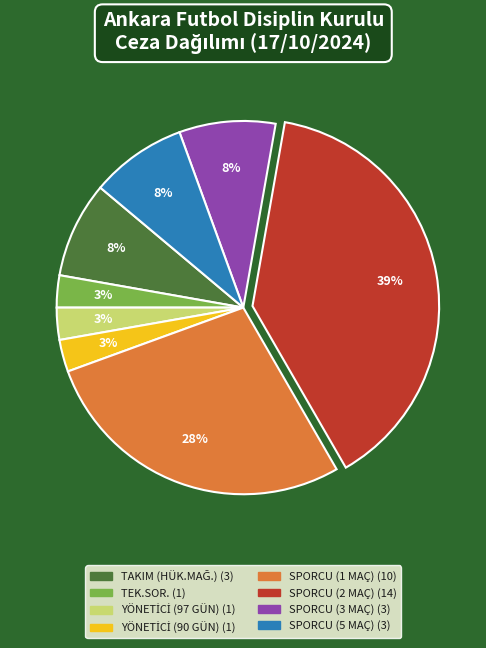

Which has a higher value, TEK.SOR. or SPORCU (2 MAÇ)?

SPORCU (2 MAÇ)